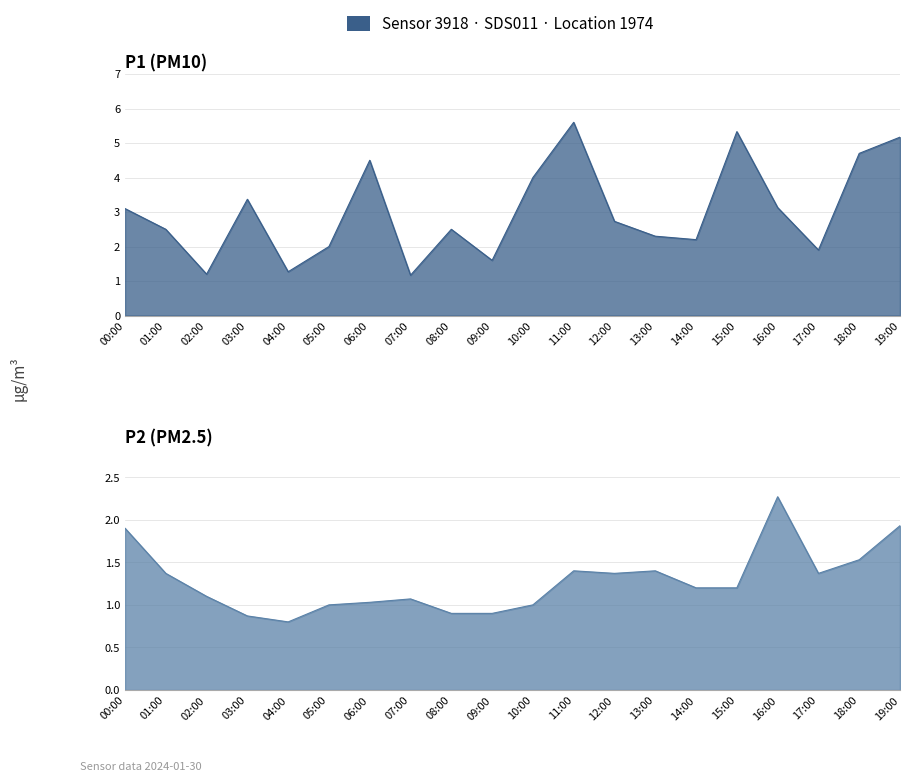

Which category has the highest value across all series?

11:00